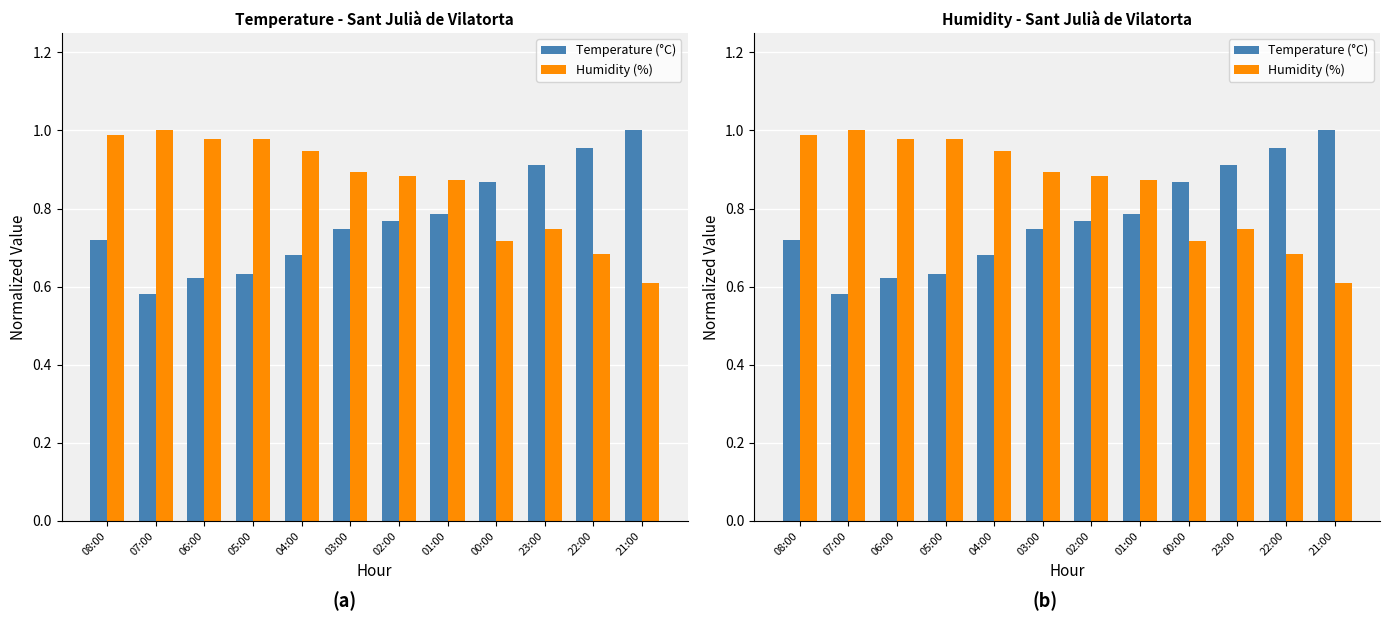

What is the difference between the Temperature (°C) values at 21:00 and 03:00?

0.3